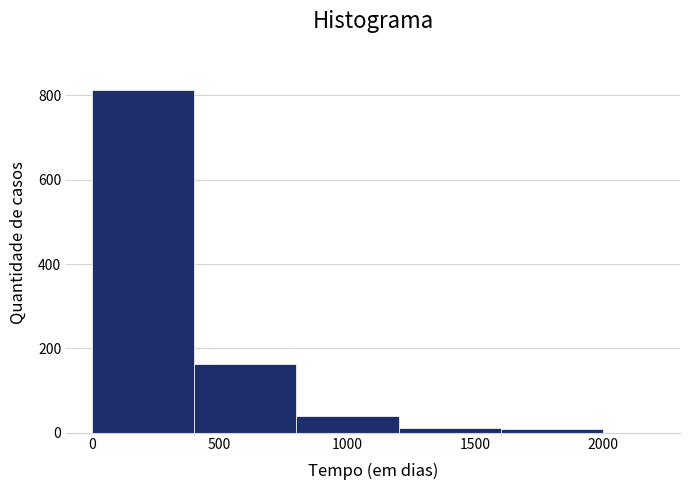

Over which range of the x-axis is the bar tallest?

0 to 400